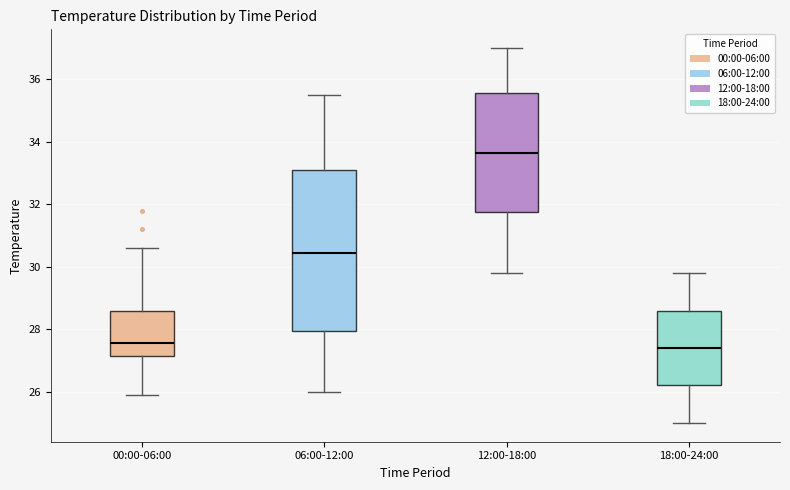

Where is the upper edge of the box for 12:00-18:00 on the y-axis? The values are not printed on the chart, so give them approximately, as read against the axis.

35.6